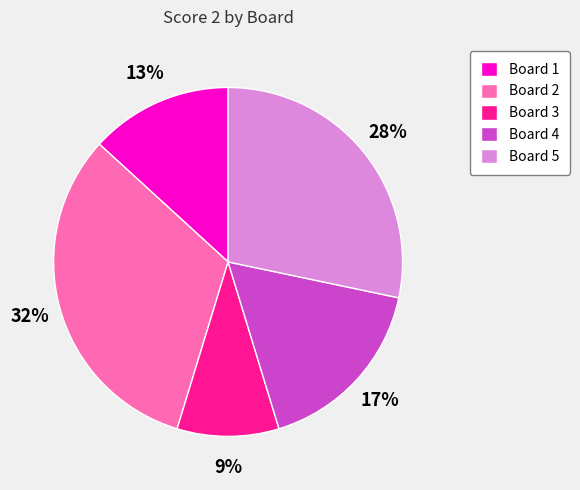

The Board 5 slice represents 28% of the pie. True or false?

True